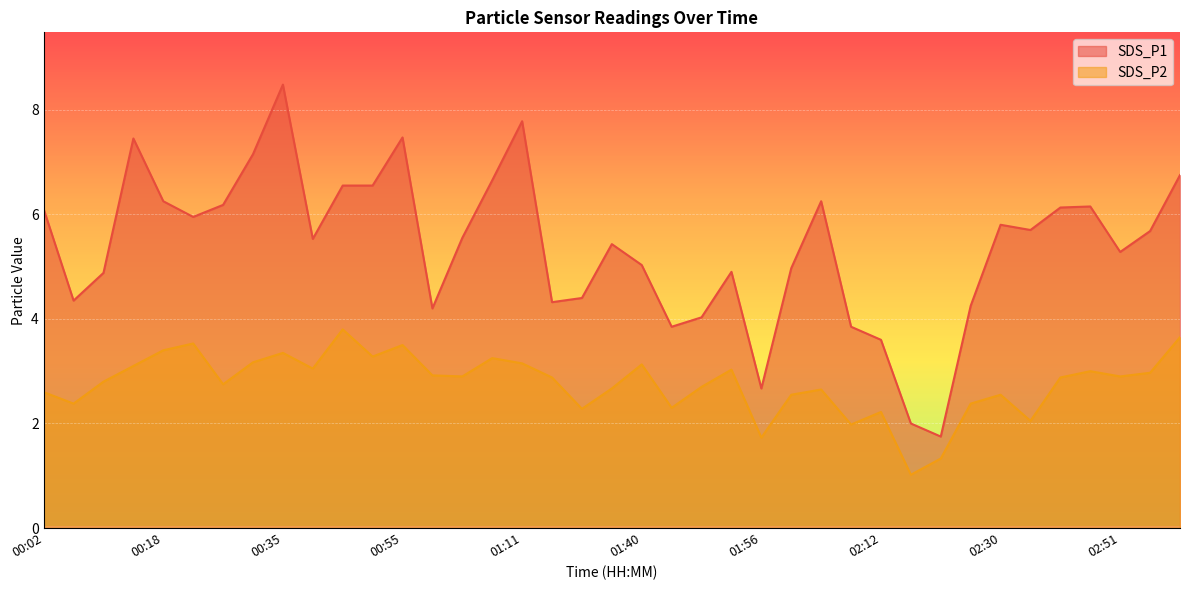

Which series has the largest total across all categories?

SDS_P1